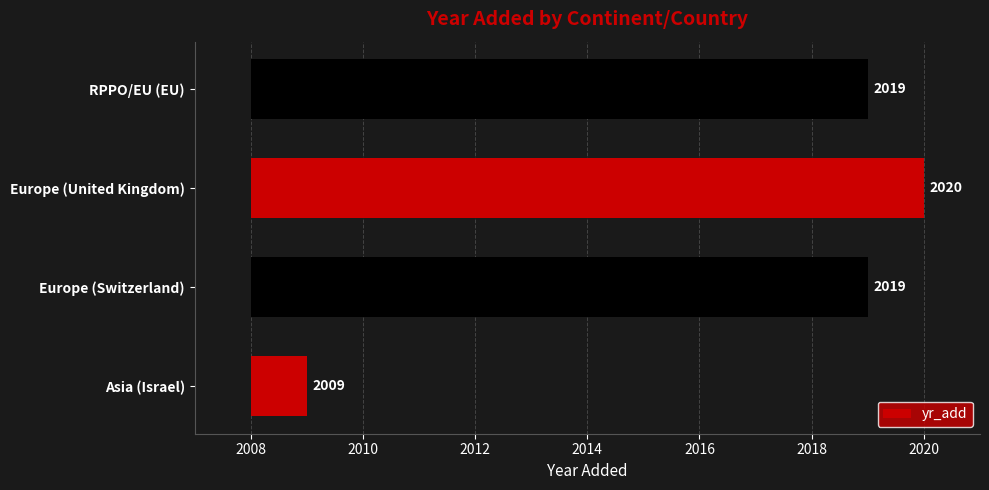

What is the difference between the maximum and minimum values?

11